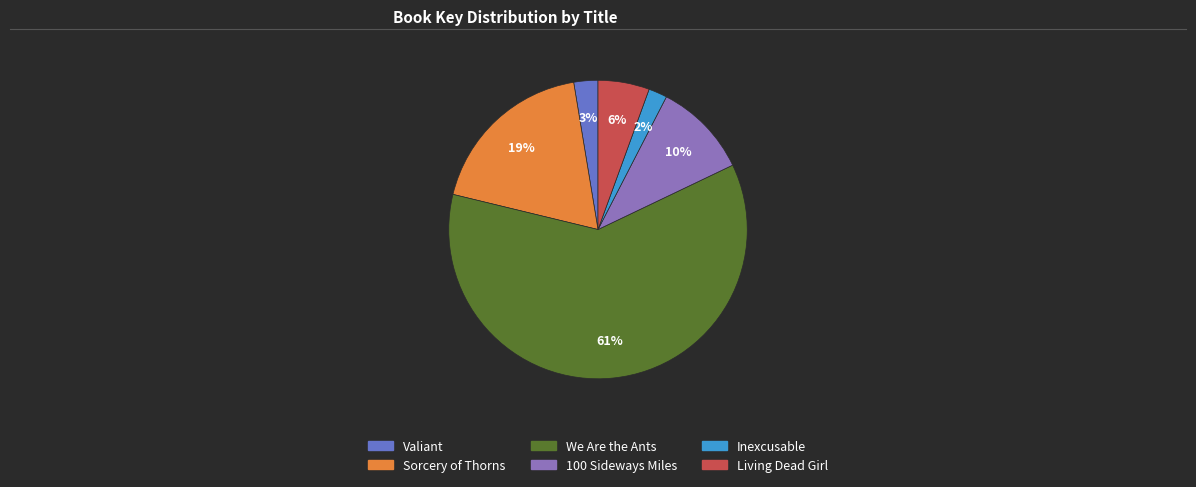

Rank the categories by value from lowest to highest.

Inexcusable, Valiant, Living Dead Girl, 100 Sideways Miles, Sorcery of Thorns, We Are the Ants